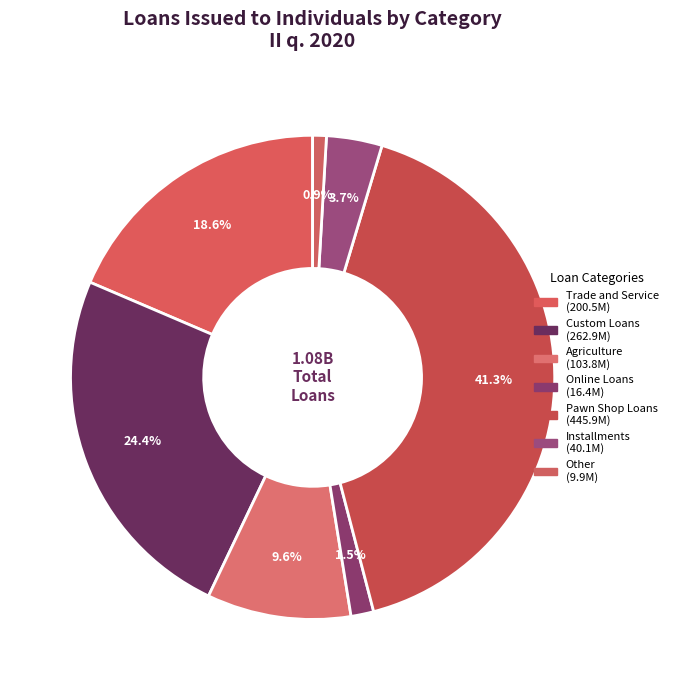

How many slices are in this pie chart?

7